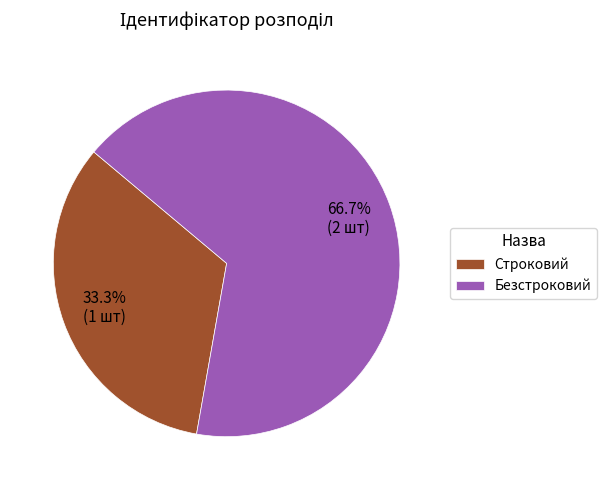

Is it true that Строковий is 39% of the pie?

False